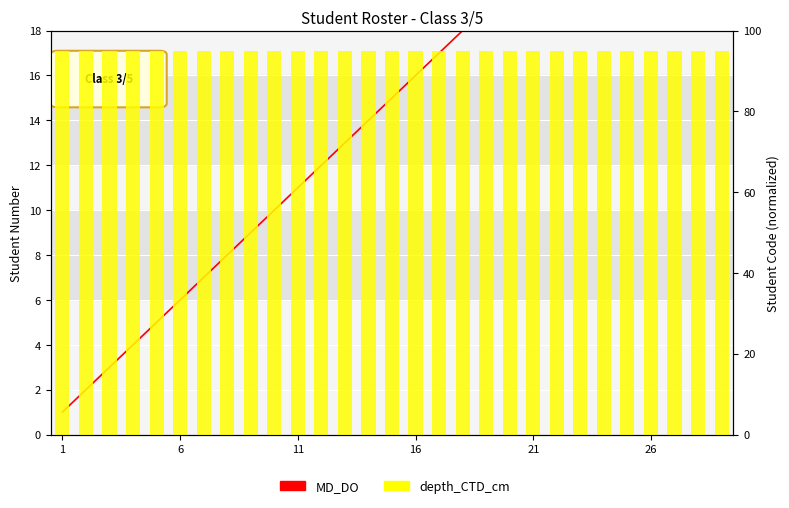

What is the spread (max minus min) of values at 11?

91.9